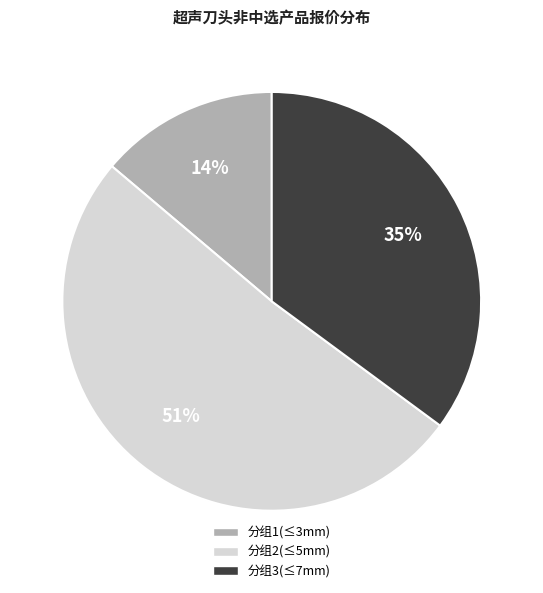

To the nearest percent, what portion does 分组3(≤7mm) represent?

35%